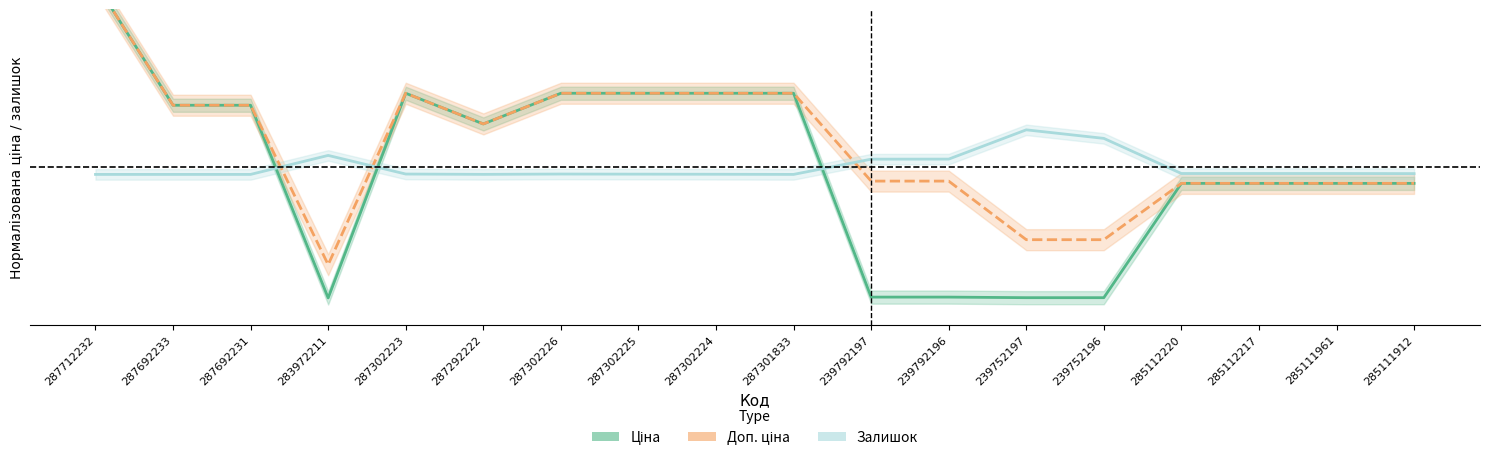

What is the label of the 1st point from the right?

285111912